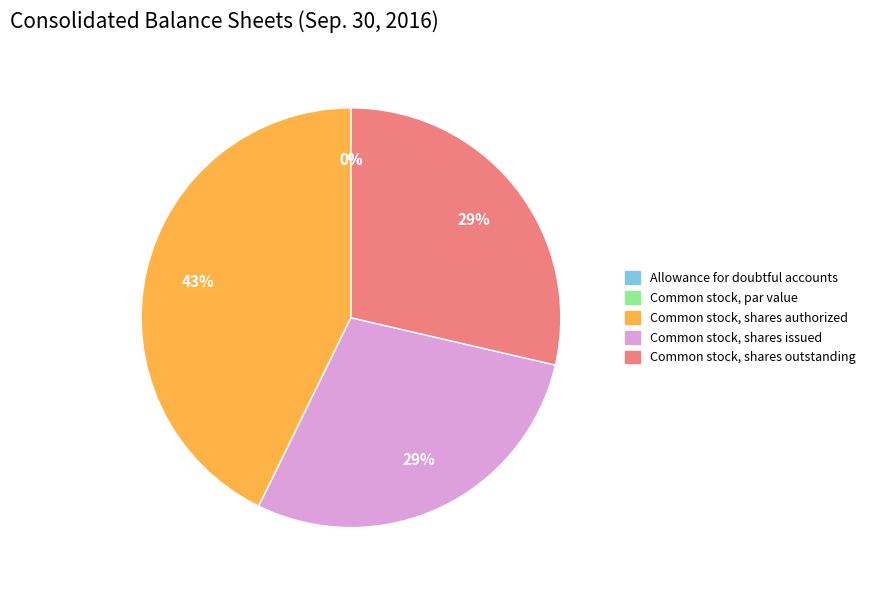

Combined, what portion of the pie is Common stock, shares issued and Common stock, par value?

28.6%